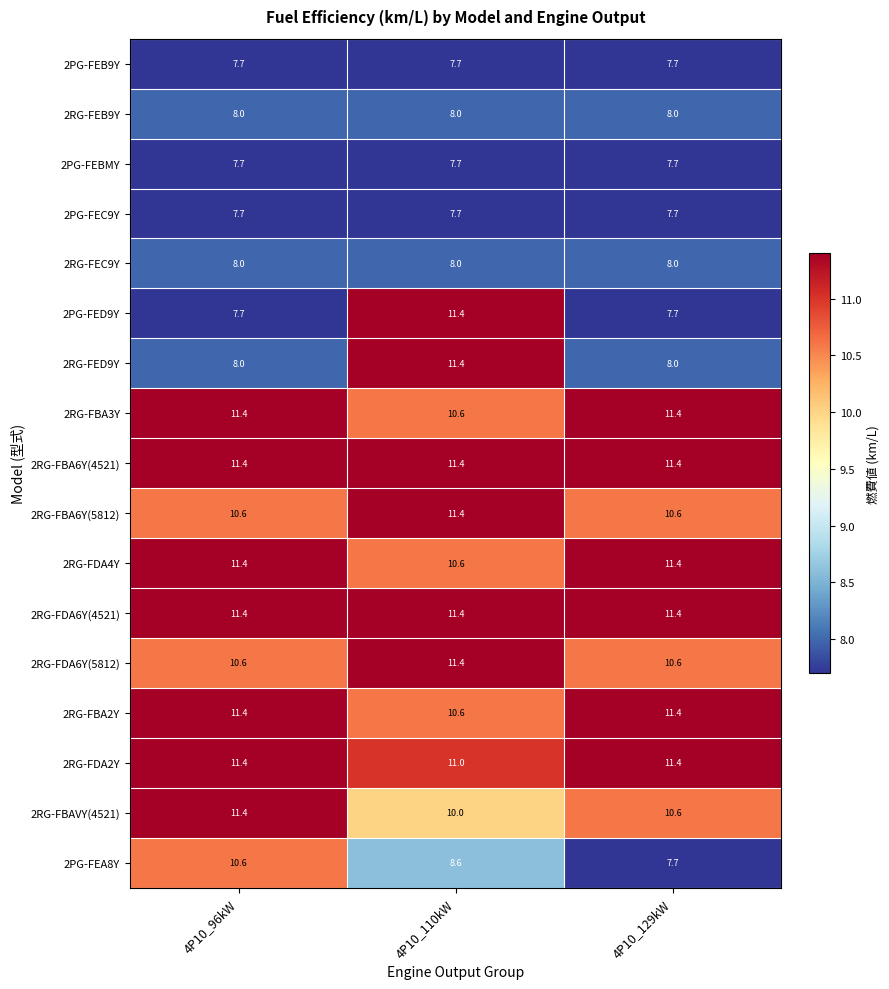

What is the spread (max minus min) of values at 4P10_129kW?

3.7